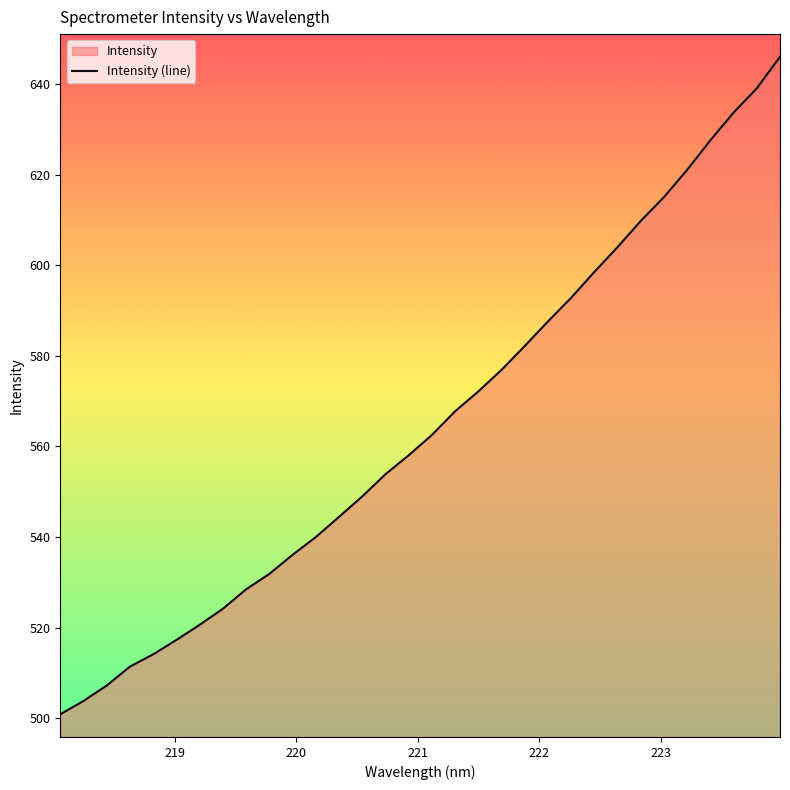

What is the minimum value shown in the chart?

500.8